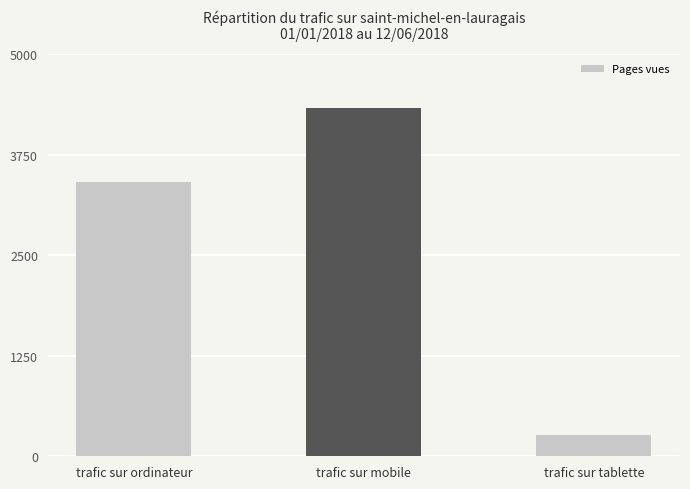

True or false: the data shows 269 at trafic sur tablette.

True